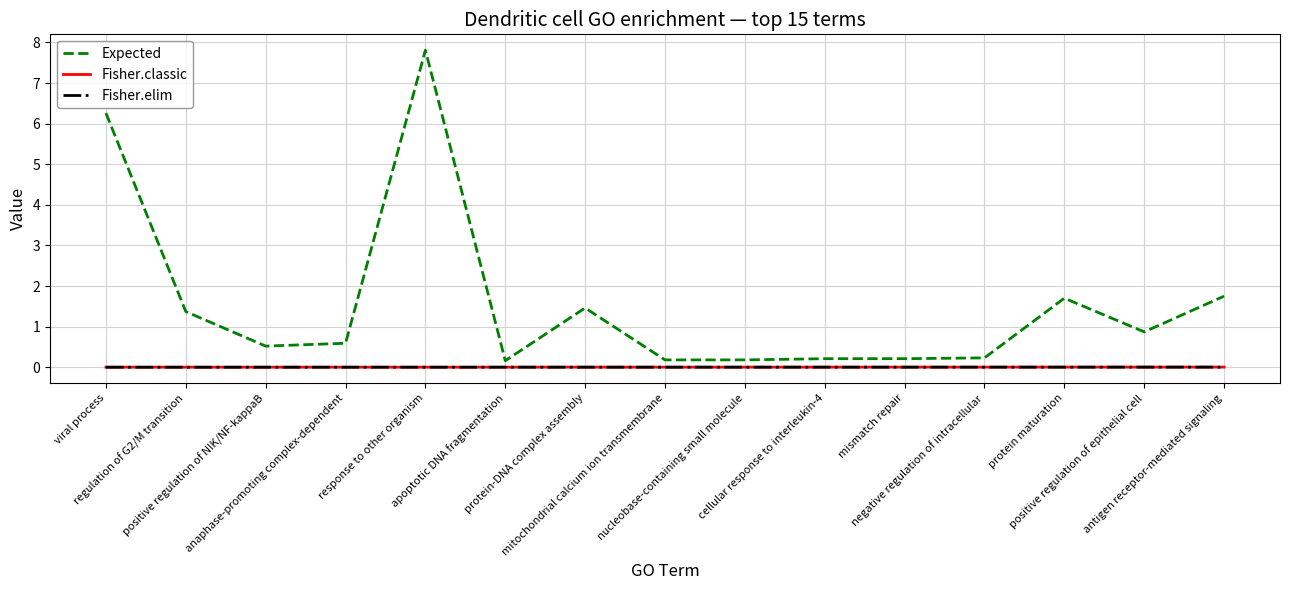

How many categories are shown in the chart?

15